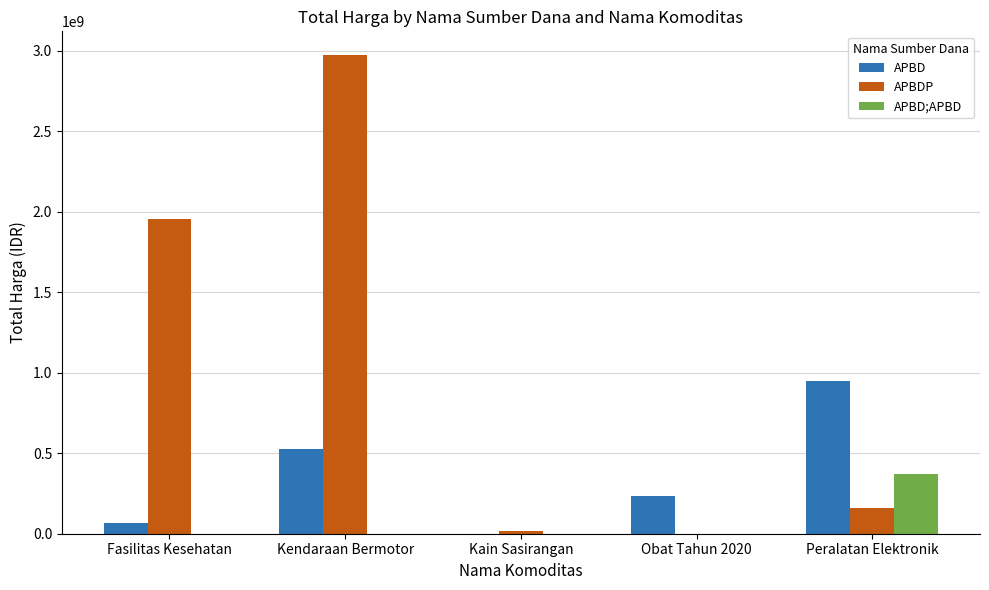

What is the approximate value of APBDP at Fasilitas Kesehatan?

1952997940